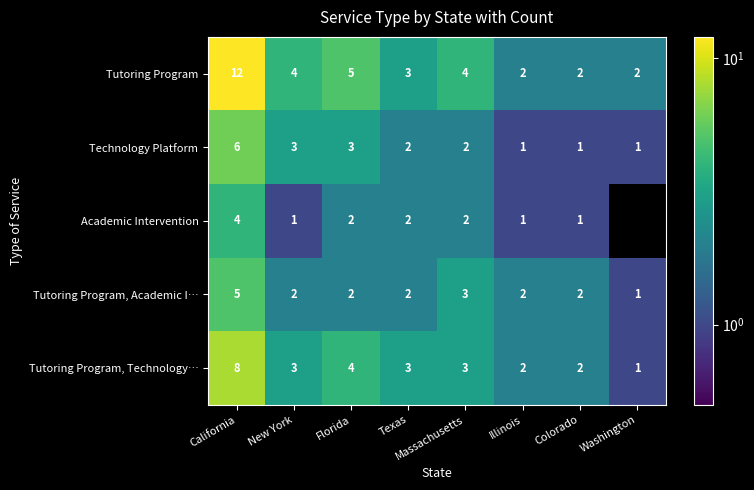

Which has a higher value, Massachusetts or New York?

Massachusetts